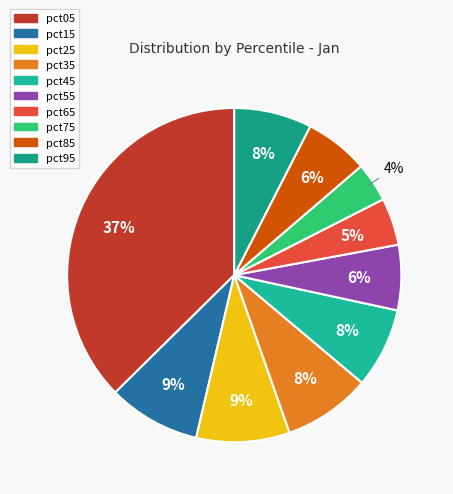

True or false: pct65 accounts for 5% of the total.

True